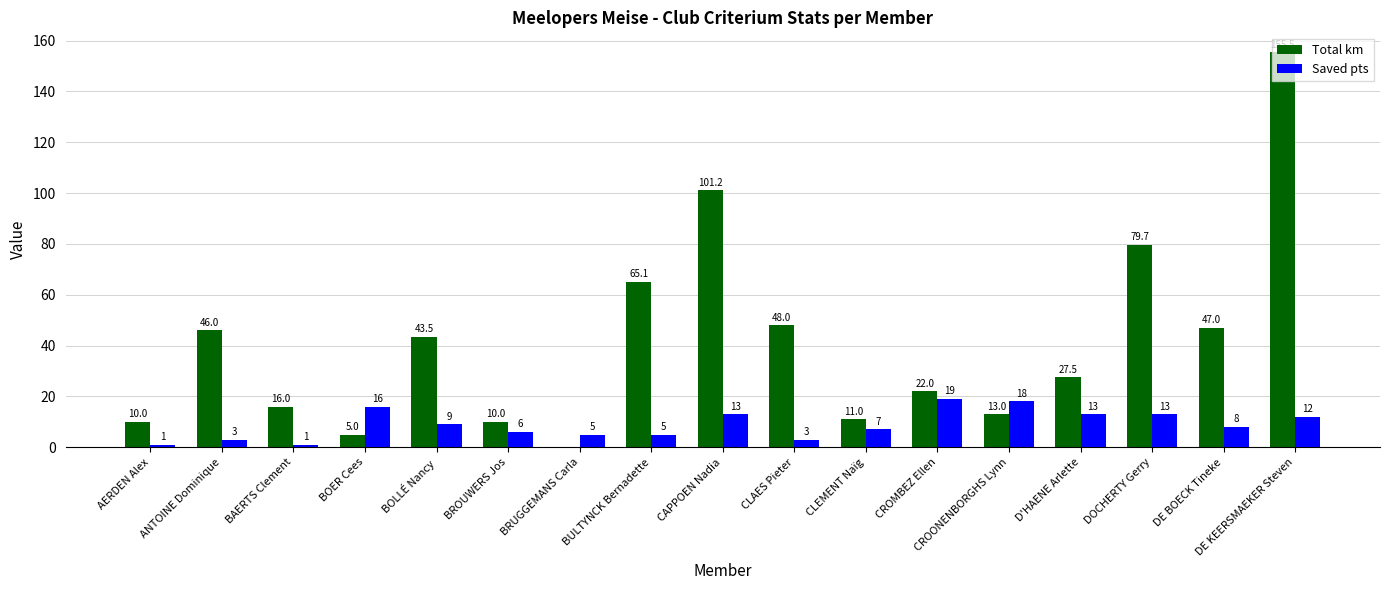

The Saved pts series shows 10.6 at CROONENBORGHS Lynn. True or false?

False